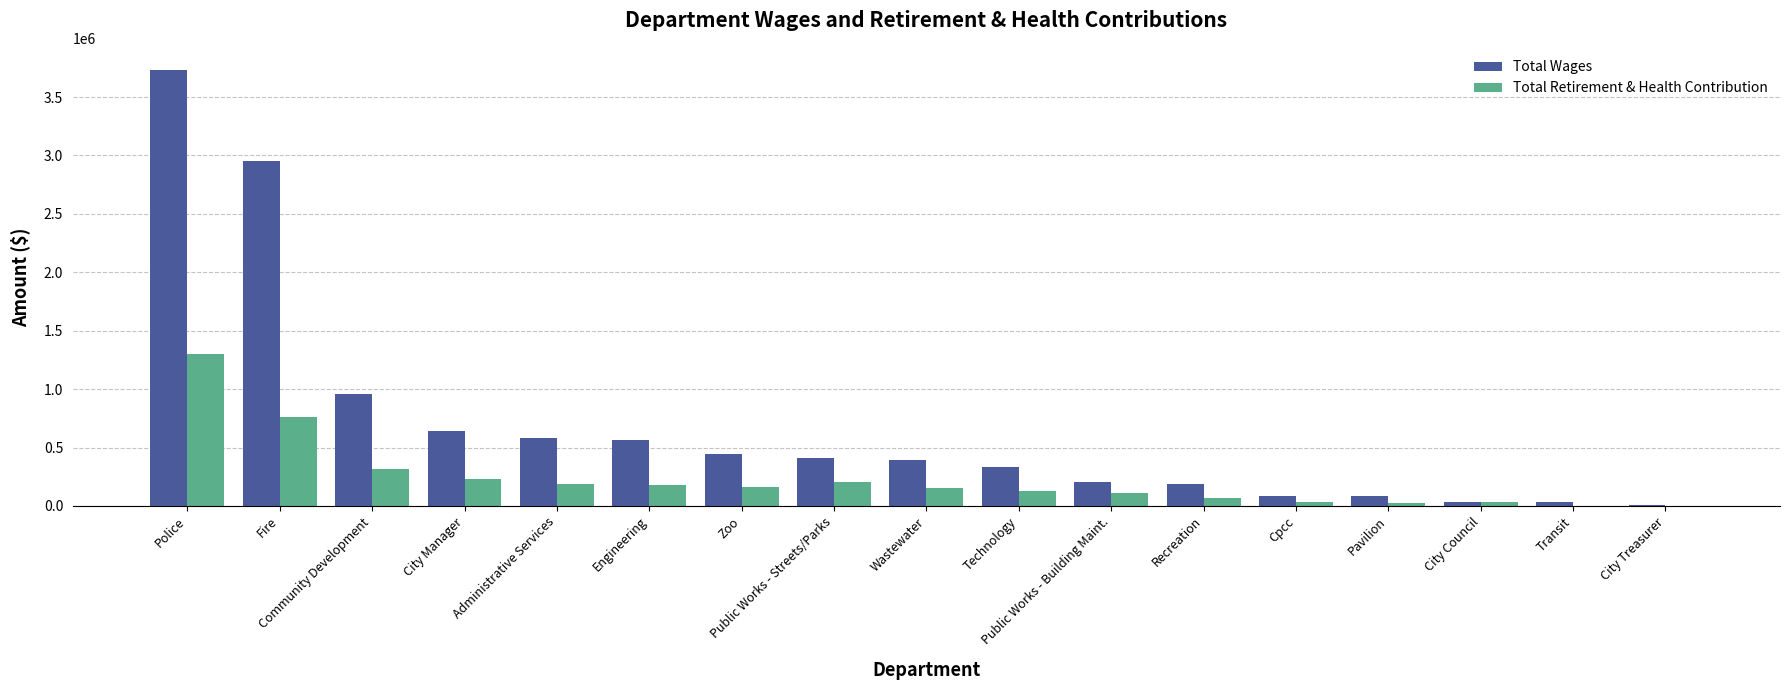

Is the value of Total Wages at Zoo greater than the value of Total Retirement & Health Contribution at Cpcc?

Yes